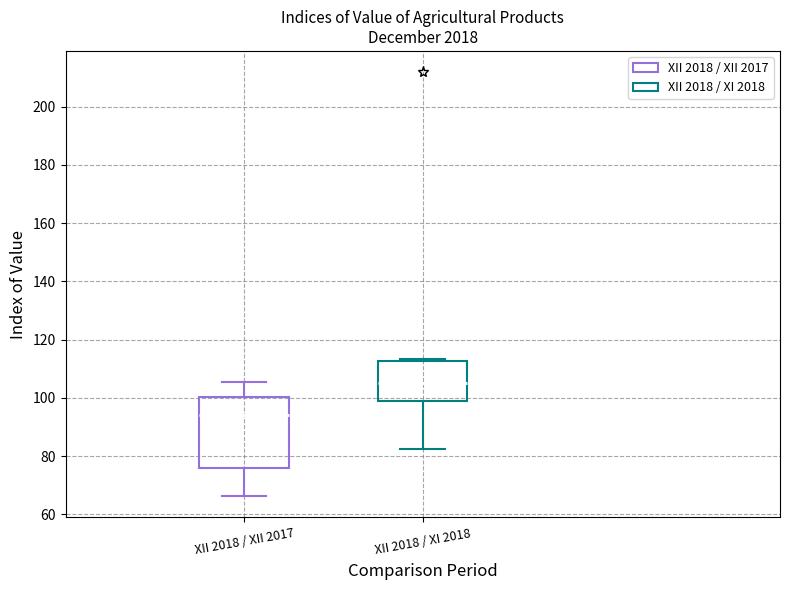

Reading left to right, transcribe this box plot: for each box, give where its median line is, the range the box spans, and where its two whiskers end, as read against the y-axis. The values are not printed on the chart, so give them approximately, as read against the axis.

XII 2018 / XII 2017: median 94, box 76 to 100, whiskers 66 to 106
XII 2018 / XI 2018: median 106, box 98 to 112, whiskers 82 to 114